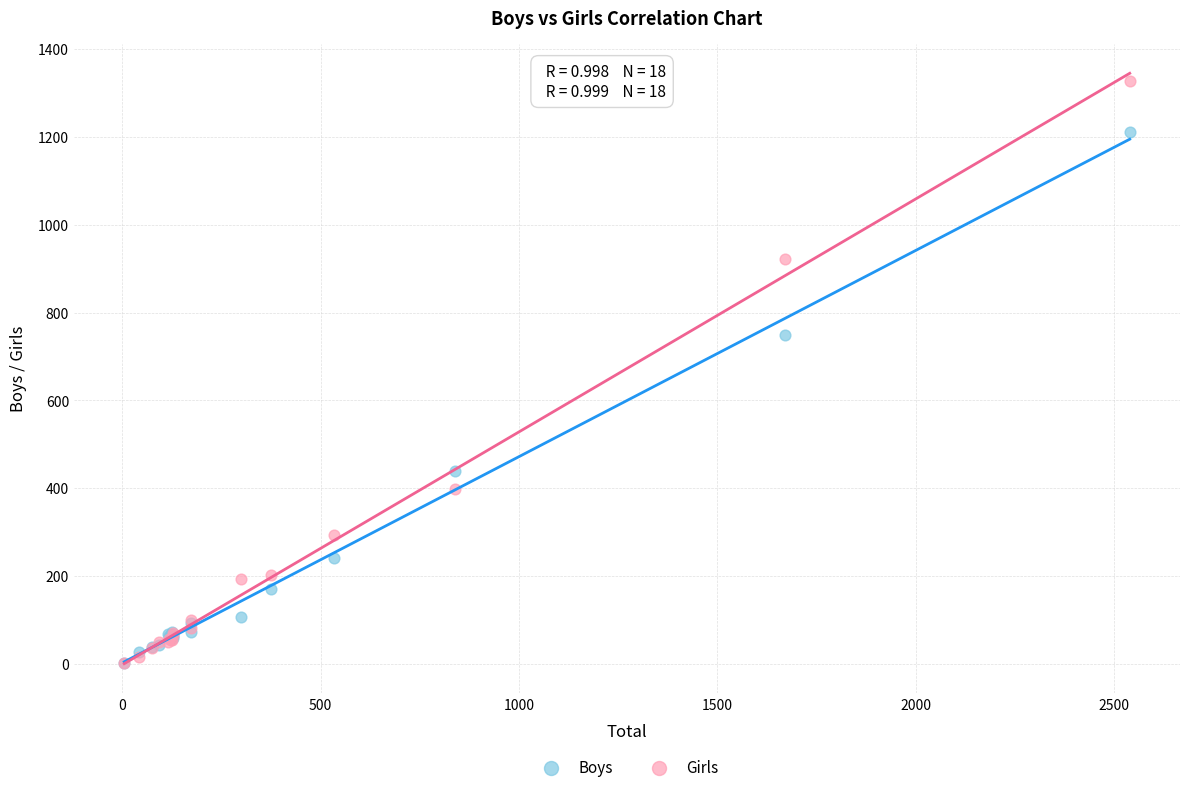

In the Boys series, what Y value is closest to 607?

749.4